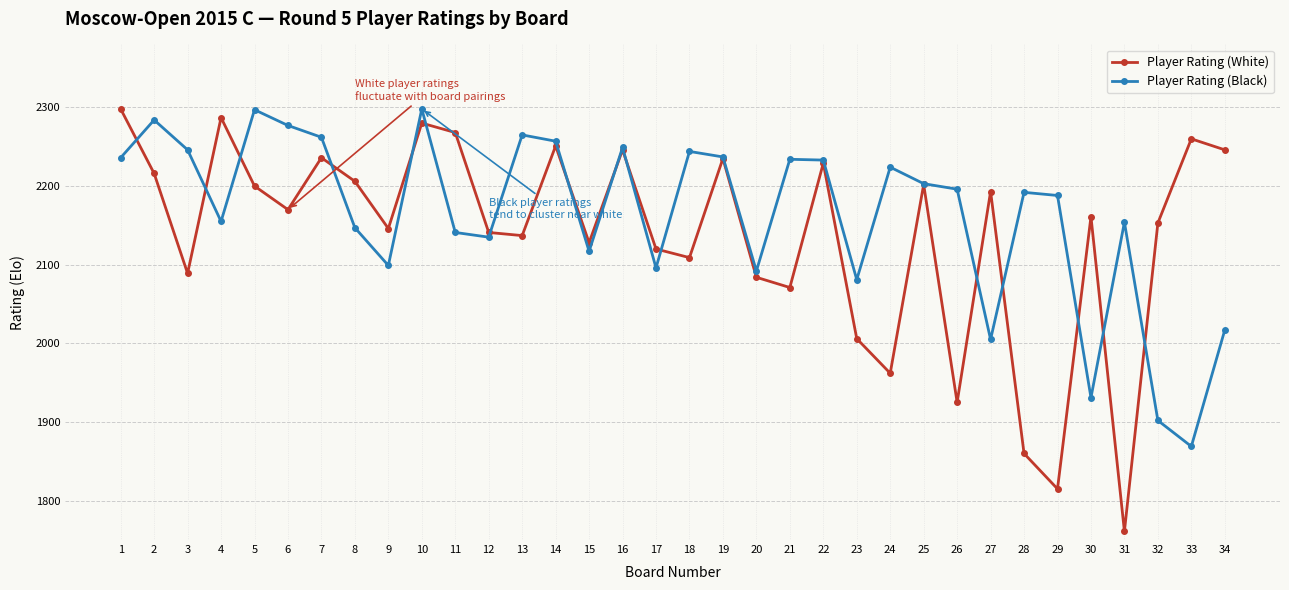

Which category has the lowest value in the Player Rating (Black) series?

33